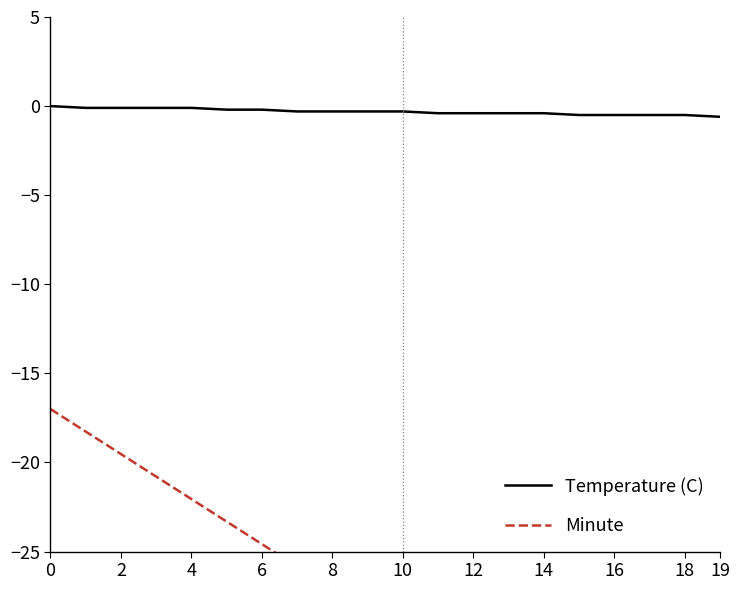

At 13, list the series in order from smallest to largest.

Minute, Temperature (C)